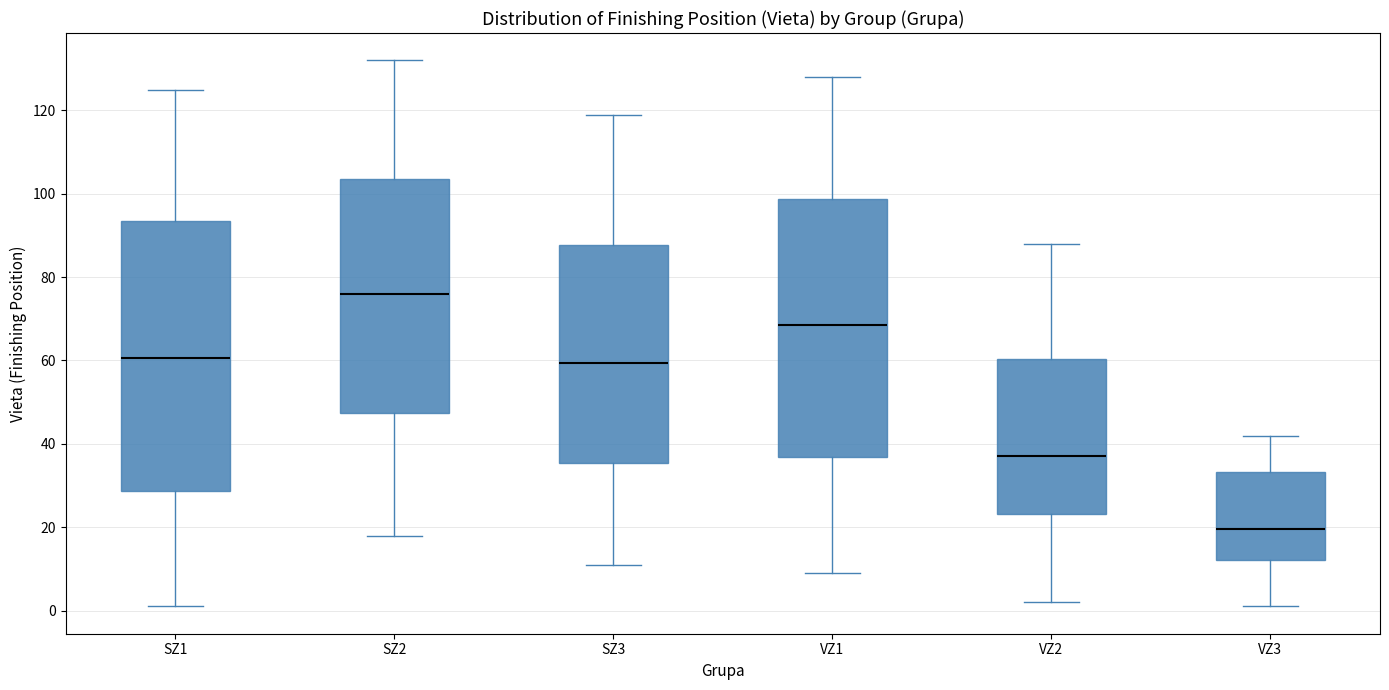

Comparing the boxes themselves (not the whiskers), which one is the tallest?

SZ1